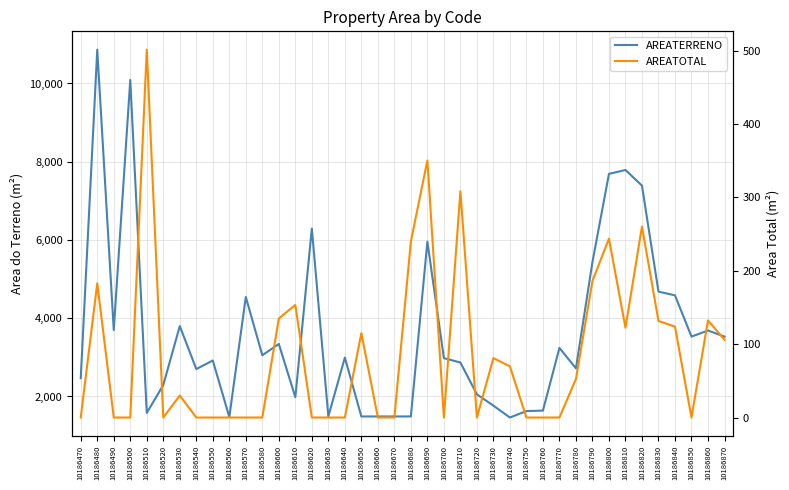

True or false: AREATERRENO and AREATOTAL cross at least once.

False